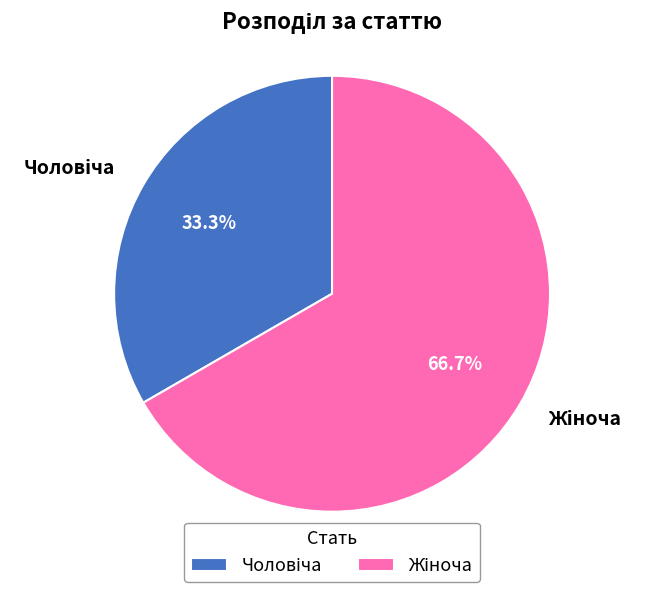

Is there a majority slice in this chart?

Yes